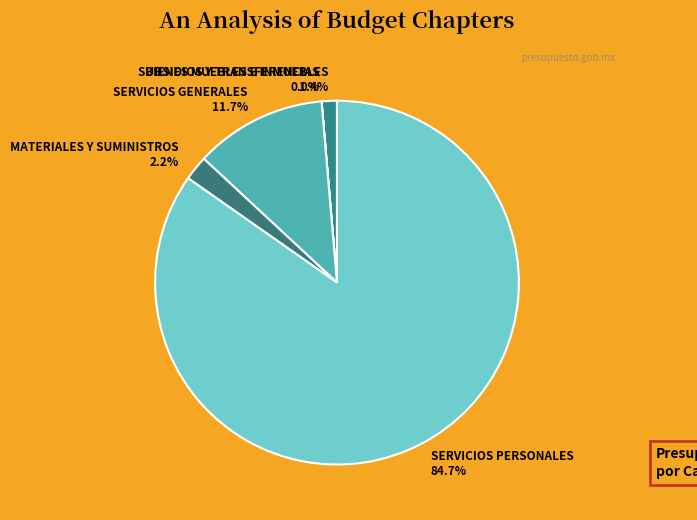

What is the ratio of the value at SERVICIOS GENERALES to the value at SERVICIOS PERSONALES?

0.1